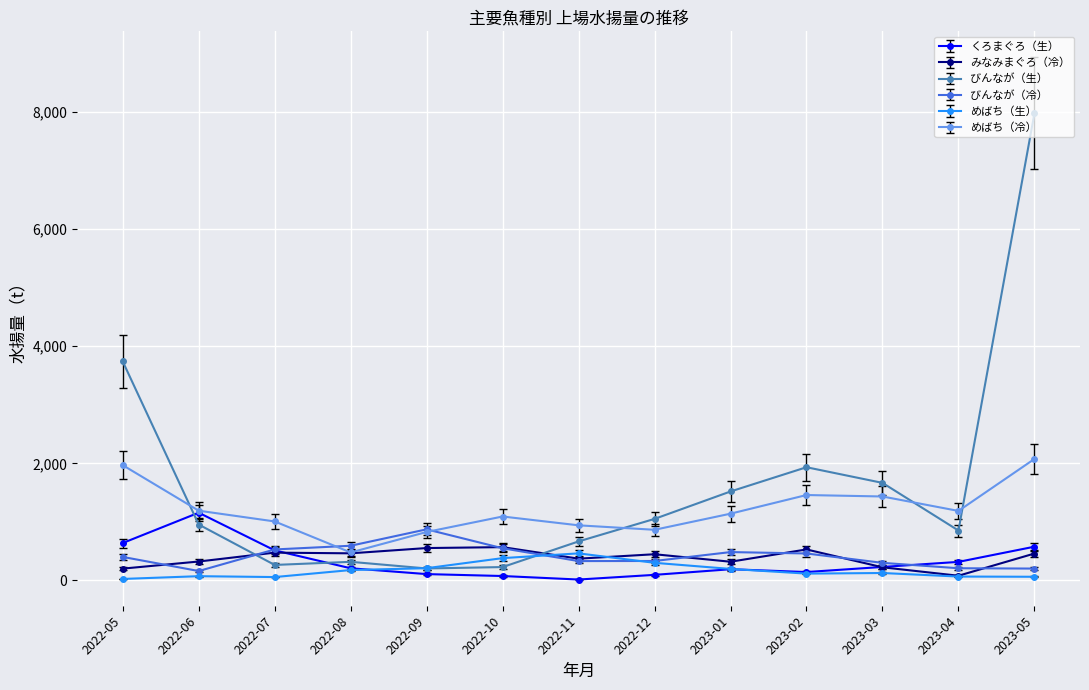

How many interior local peaks does the めばち（冷） series have?

2